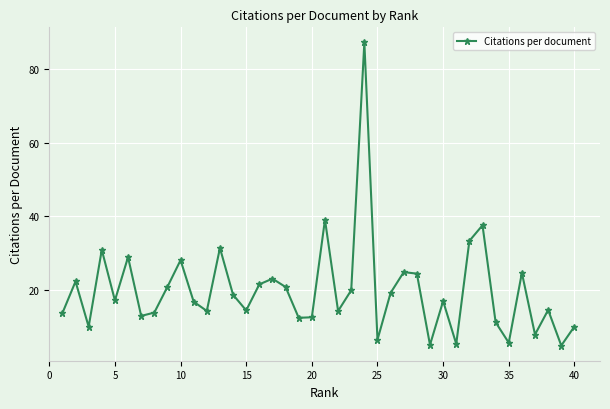

What is the sum of all values?

795.5